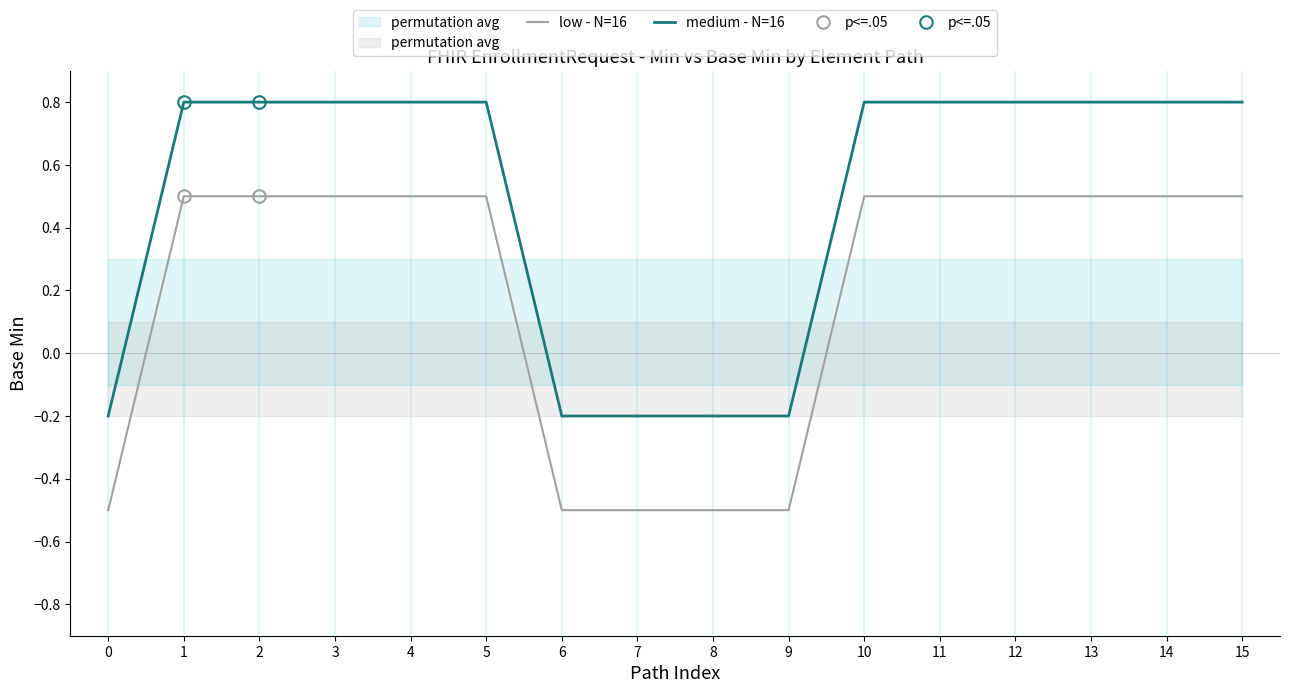

Rank the series at 7 from lowest to highest value.

low - N=16, medium - N=16